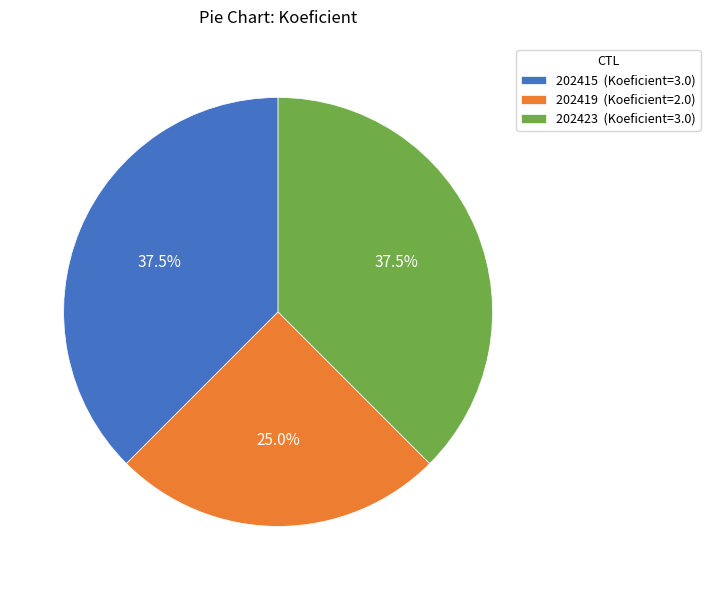

Between 202423 (Koeficient=3.0) and 202419 (Koeficient=2.0), which is larger?

202423 (Koeficient=3.0)